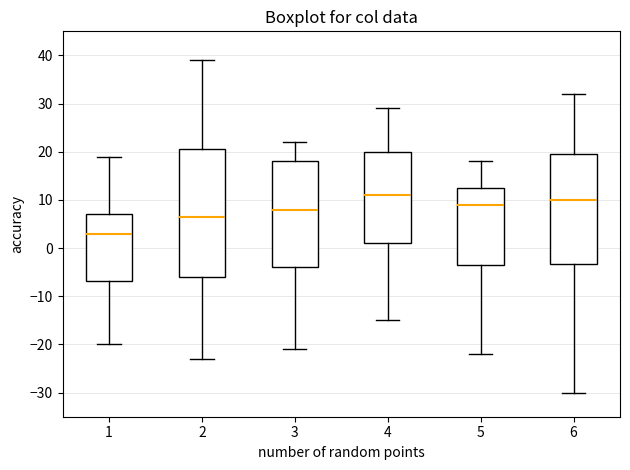

Which box has the lowest median line?

1